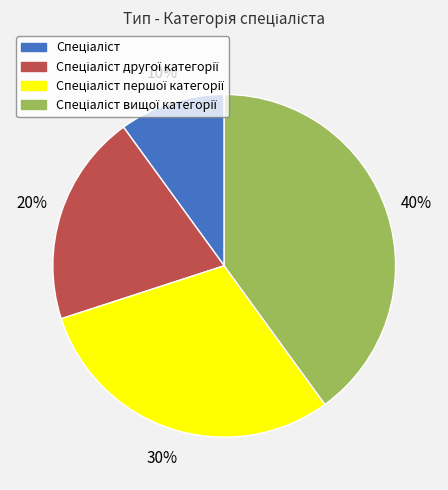

To the nearest percent, what is the difference between the largest and smallest slice percentages?

30%